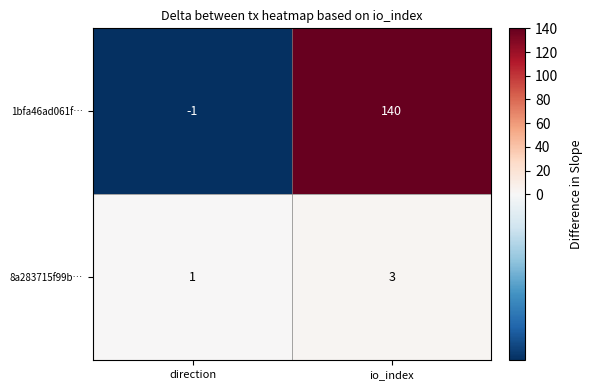

Reading right to left, what are all the values shown in this chart?

1bfa46ad061f…: 140	-1
8a283715f99b…: 3	1